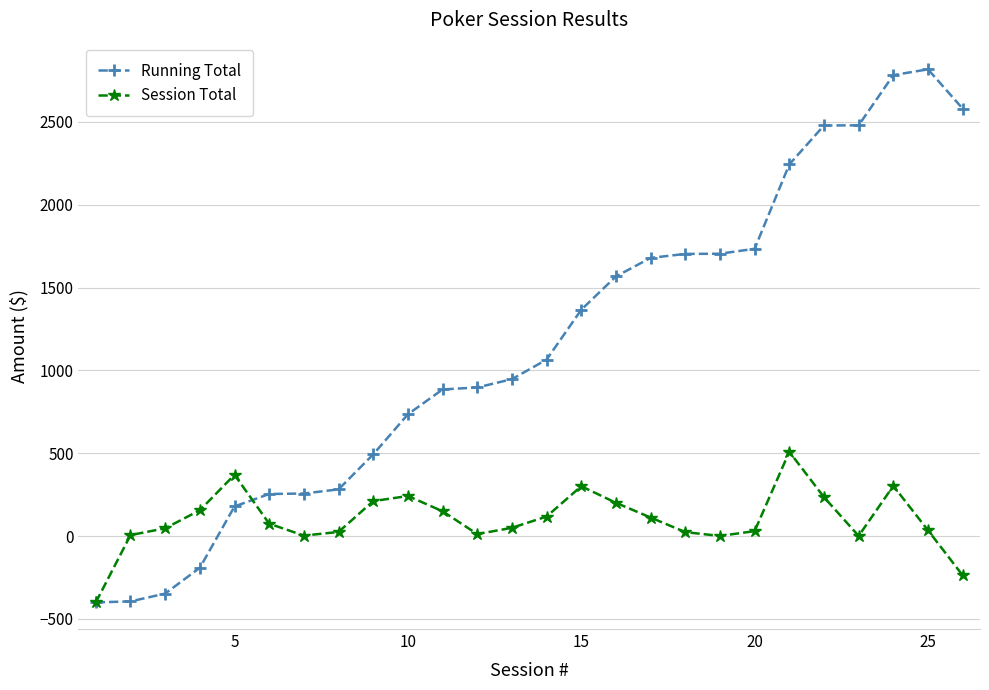

Which series has the largest range (max minus min)?

Running Total